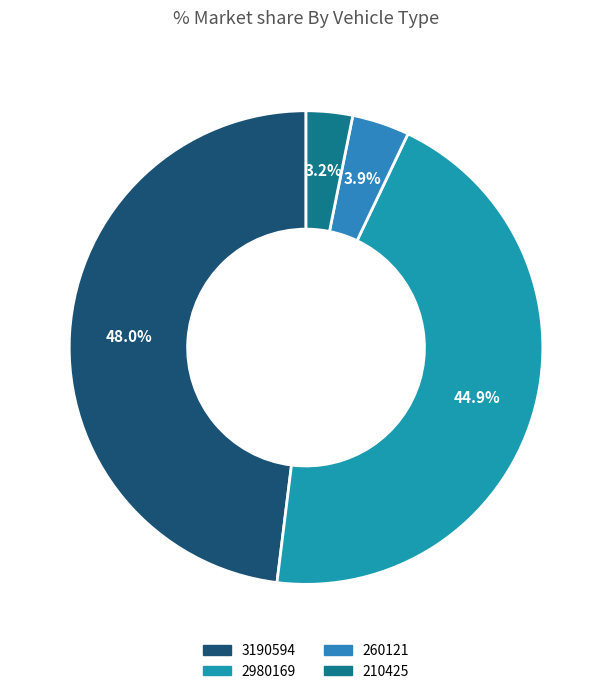

How many segments does this pie chart have?

4